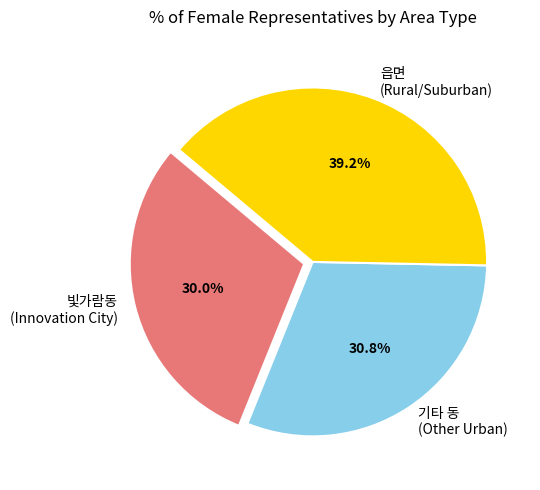

Which category has the smallest portion of the pie?

빛가람동 (Innovation City)